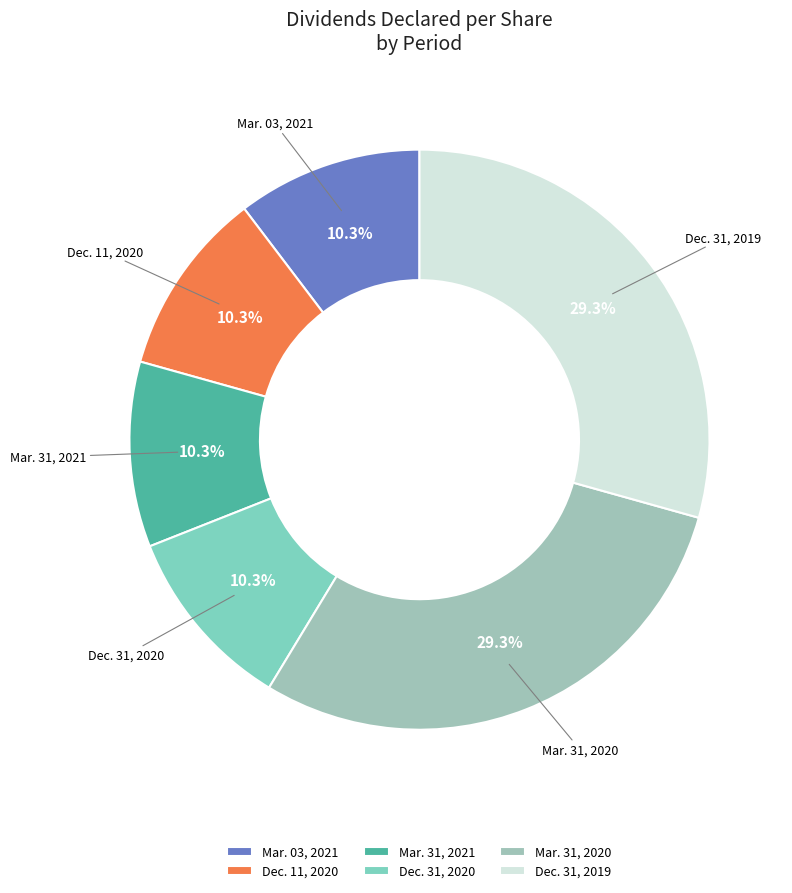

What portion of the pie excludes Dec. 31, 2020?

89.7%